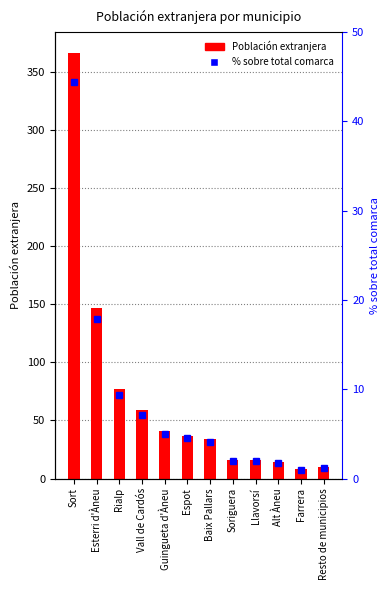

Reading left to right, list all the values displayed in this chart.

Población extranjera: Sort=366.0	Esterri d'Àneu=147.0	Rialp=77.0	Vall de Cardós=59.0	Guingueta d'Àneu=41.0	Espot=37.0	Baix Pallars=34.0	Soriguera=16.0	Llavorsí=16.0	Alt Àneu=14.0	Farrera=8.0	Resto de municipios=10.0
% sobre total comarca: Sort=44.4	Esterri d'Àneu=17.8	Rialp=9.3	Vall de Cardós=7.2	Guingueta d'Àneu=5.0	Espot=4.5	Baix Pallars=4.1	Soriguera=1.9	Llavorsí=1.9	Alt Àneu=1.7	Farrera=1.0	Resto de municipios=1.2